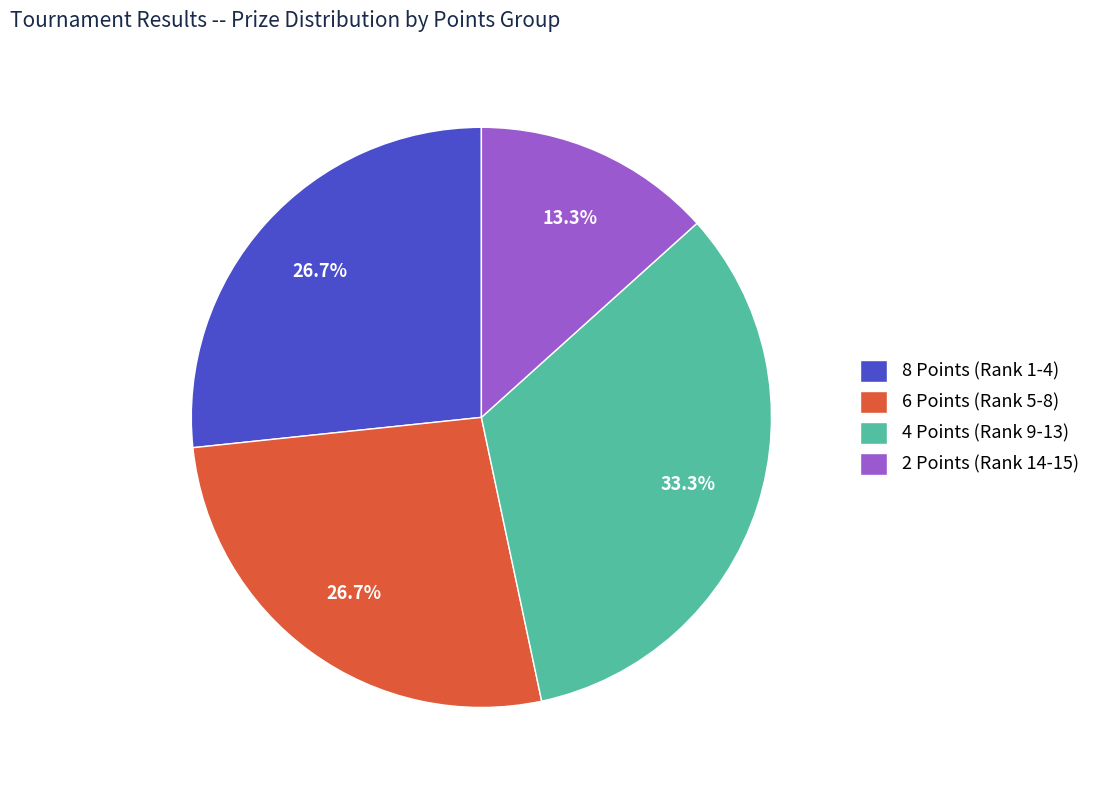

Is it true that 8 Points (Rank 1-4) is 27% of the pie?

True